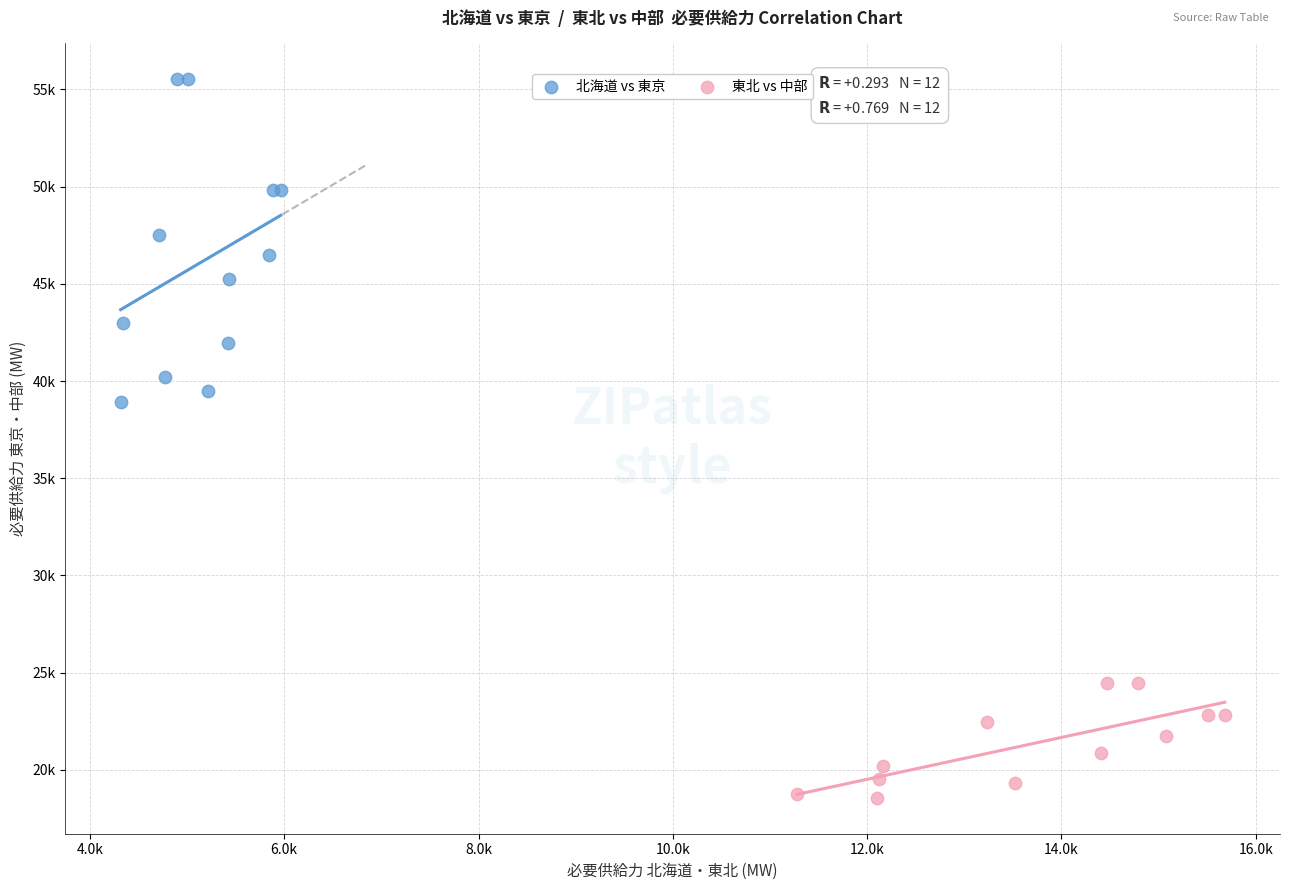

Which series contains the lowest Y value?

東北 vs 中部